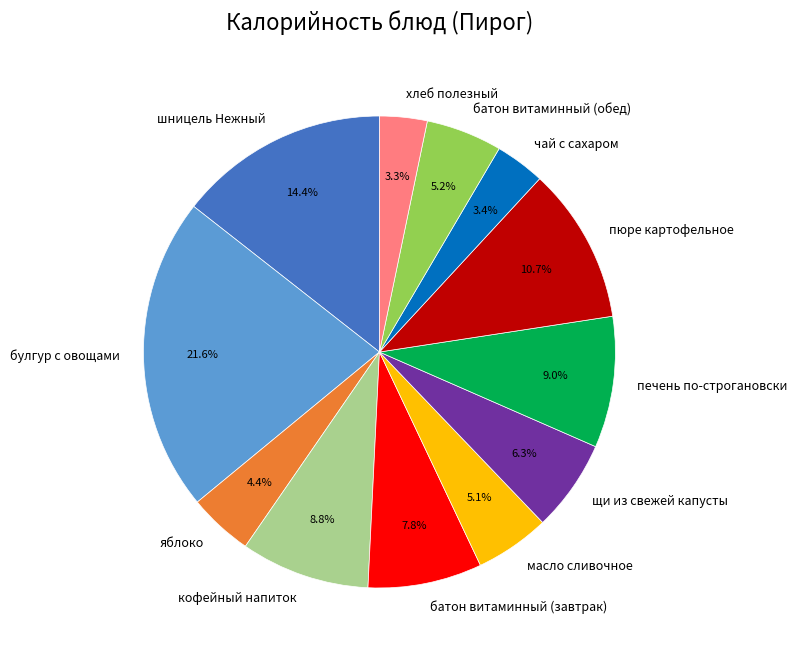

Do булгур с овощами and щи из свежей капусты together represent more than half of the pie?

No